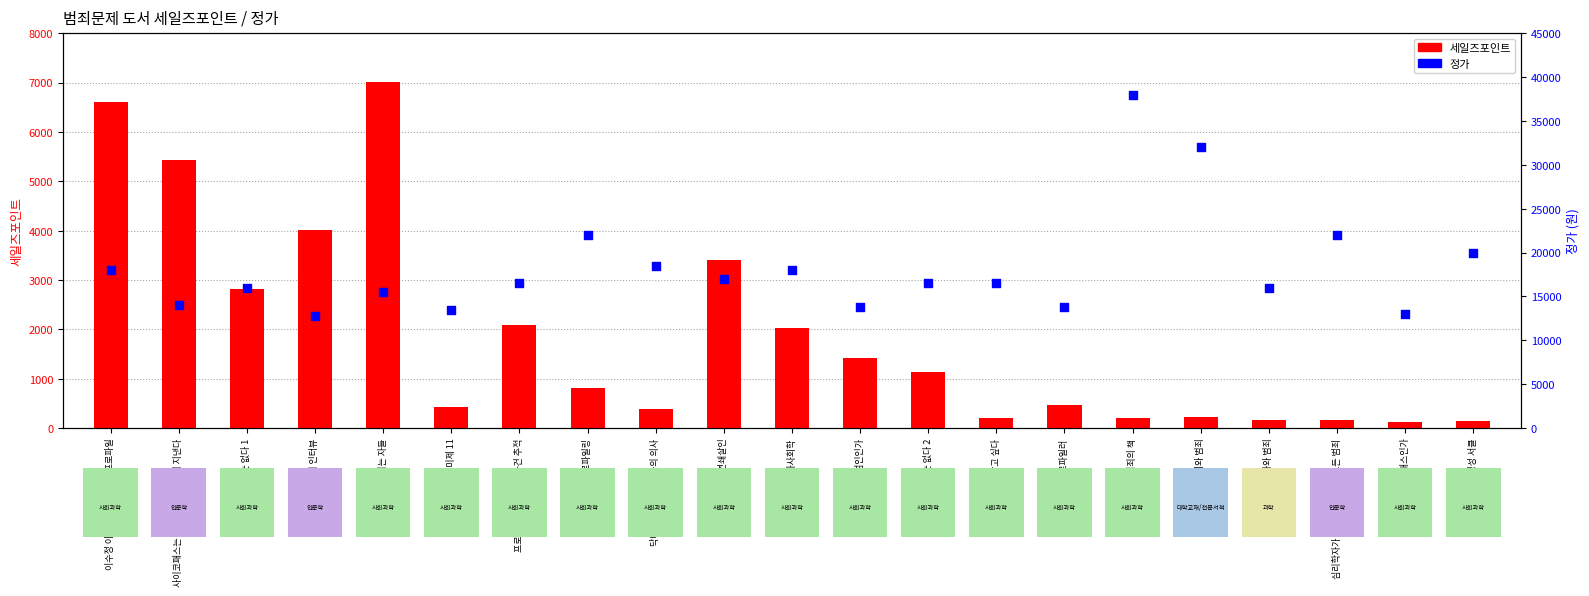

At how many categories does at least one series exceed 3104?

21